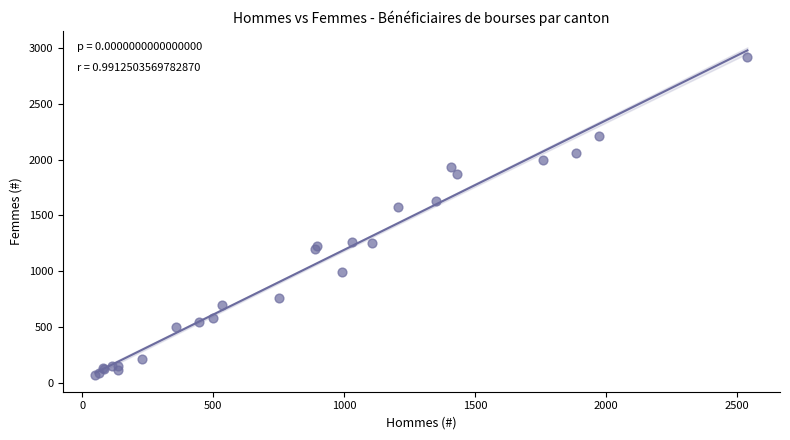

What Y value in the scatter plot is closest to 1492?

1573